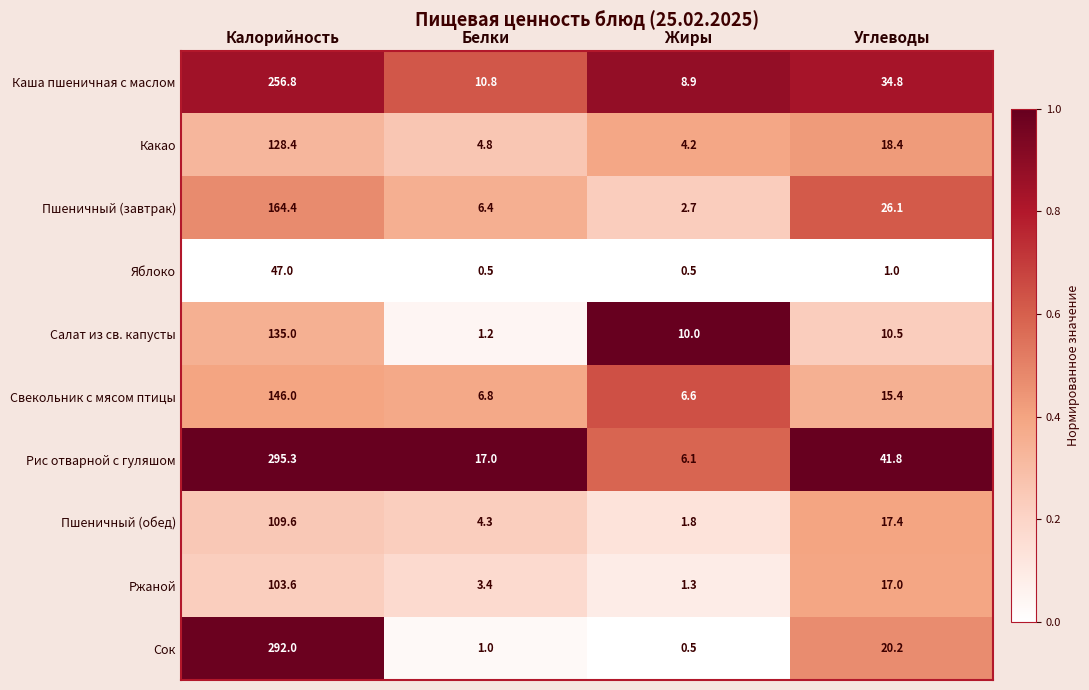

What is the greatest value displayed?

295.3